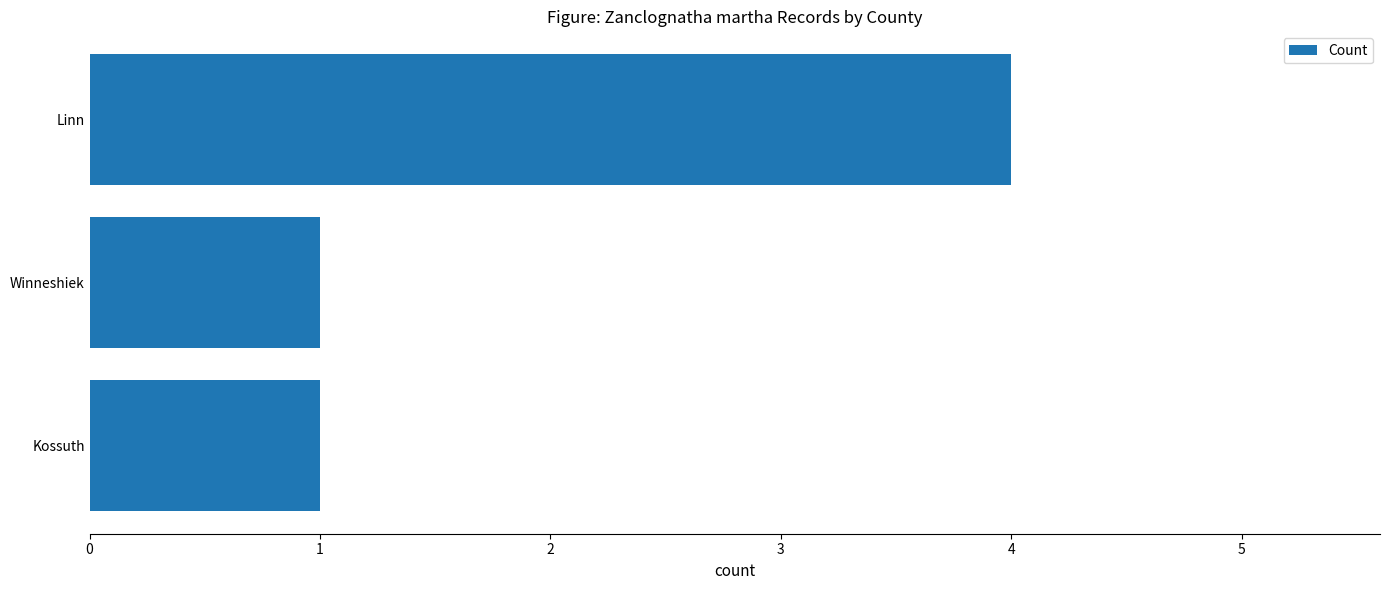

The value at Kossuth is 1. True or false?

True